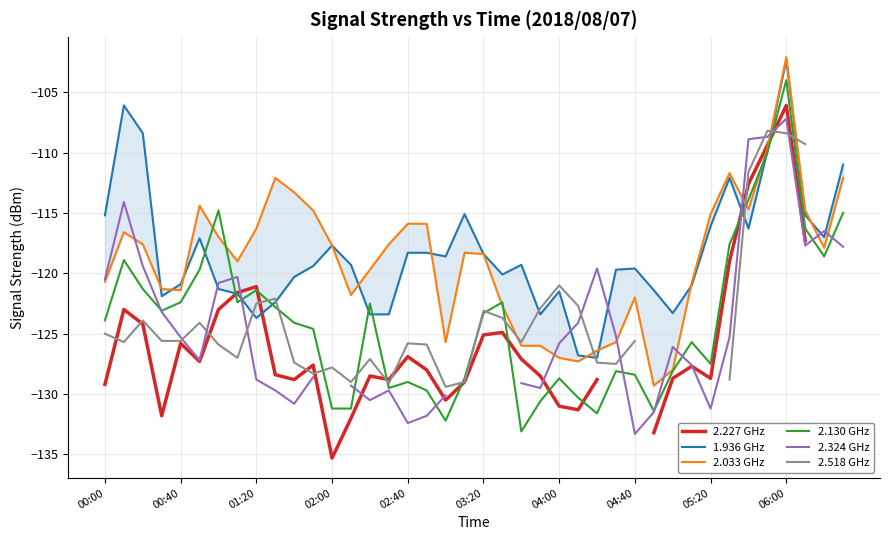

True or false: 2.130 GHz and 2.227 GHz intersect in this chart.

True